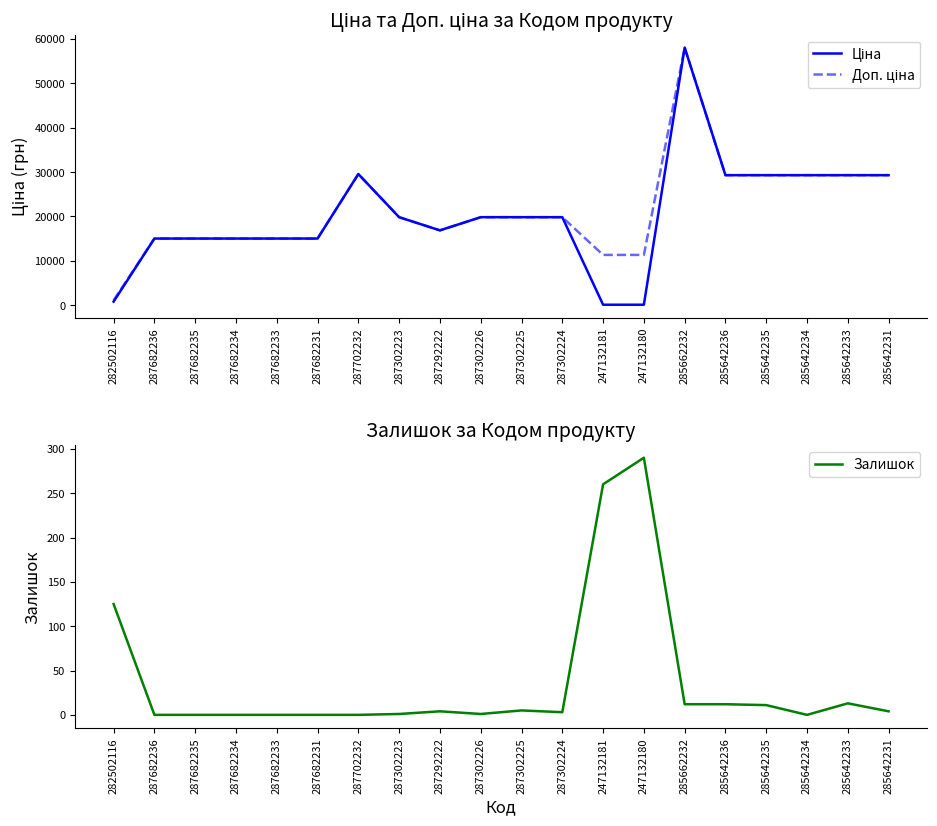

What are all the series names shown in the legend?

Ціна, Доп. ціна, Залишок